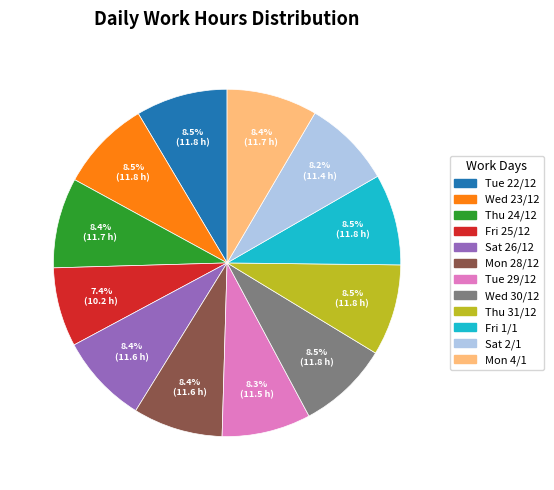

Is there a majority slice in this chart?

No